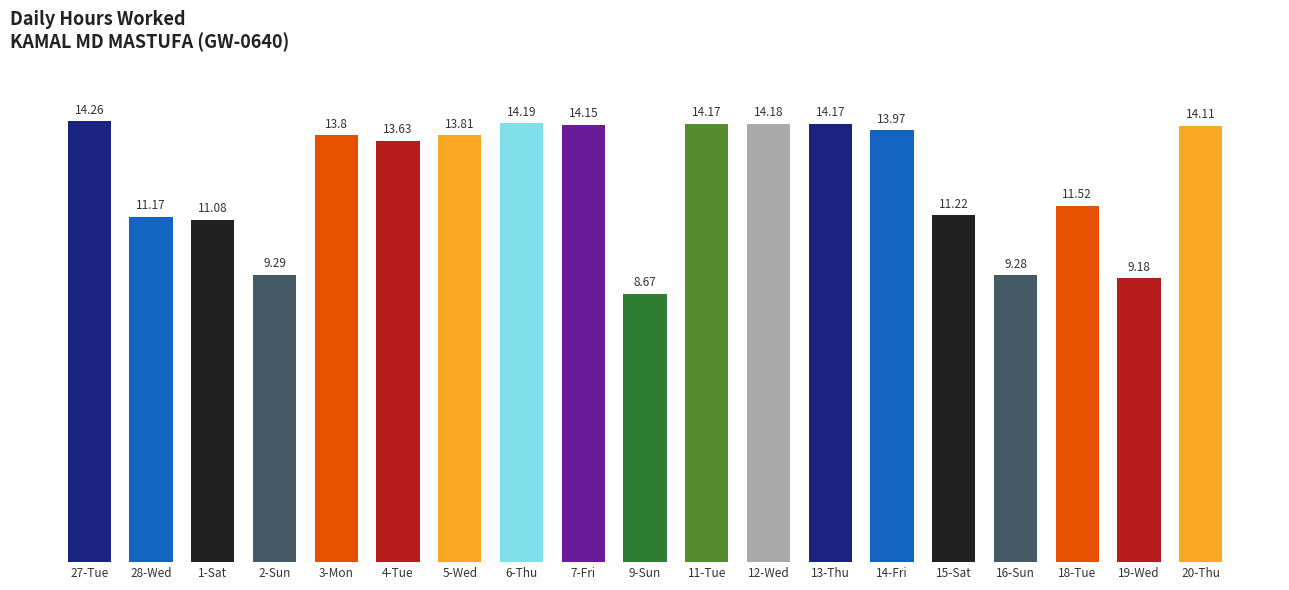

The value at 18-Tue is 17.8. True or false?

False